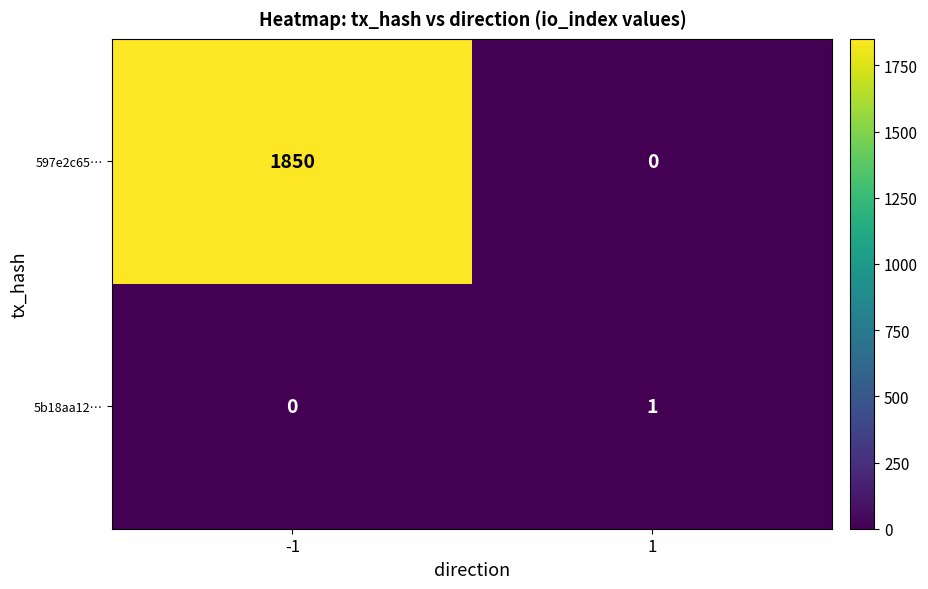

Reading left to right, extract all data points from this chart.

597e2c65…: 1850	0
5b18aa12…: 0	1